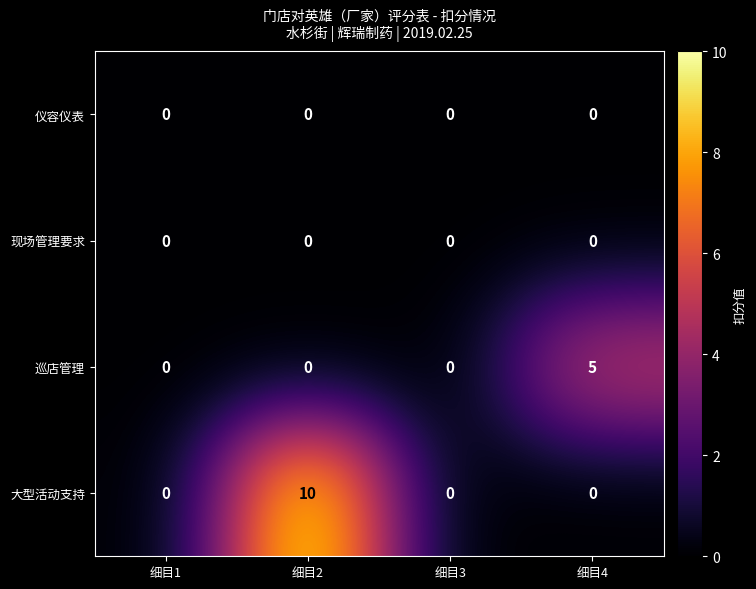

Which series has the largest range (max minus min)?

大型活动支持